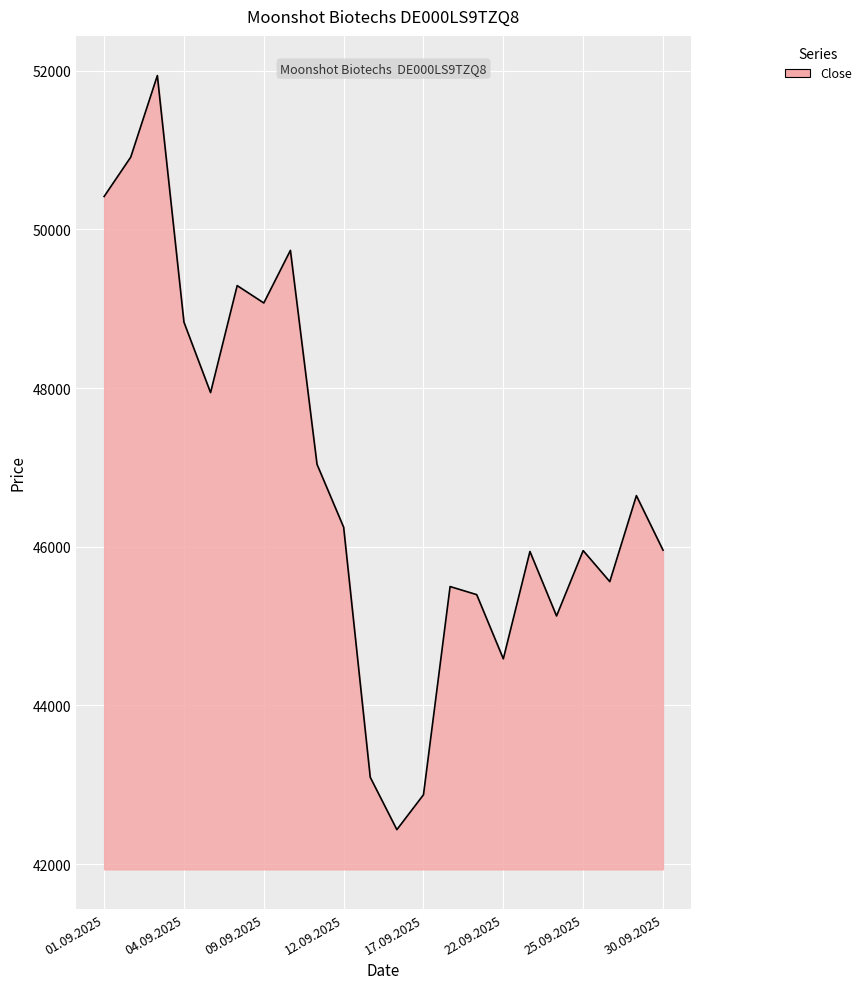

What is the difference between the maximum and minimum values?

9504